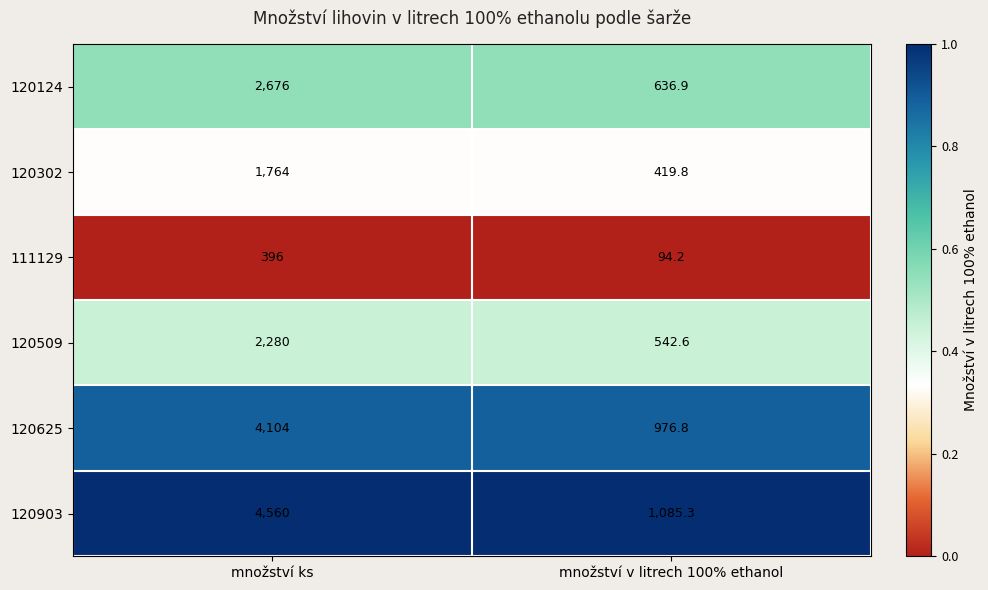

Which series has the largest total across all categories?

120903